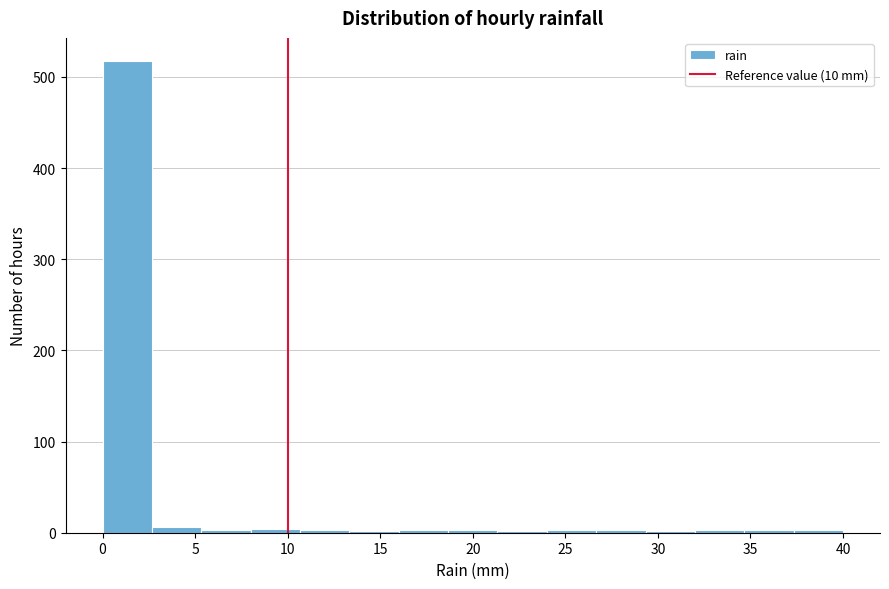

What is the height of the bar covering 0.0 to 2.5 on the x-axis? Neither the bar edges nor the heights are printed on the chart, so give them approximately, as read against the axes.

520